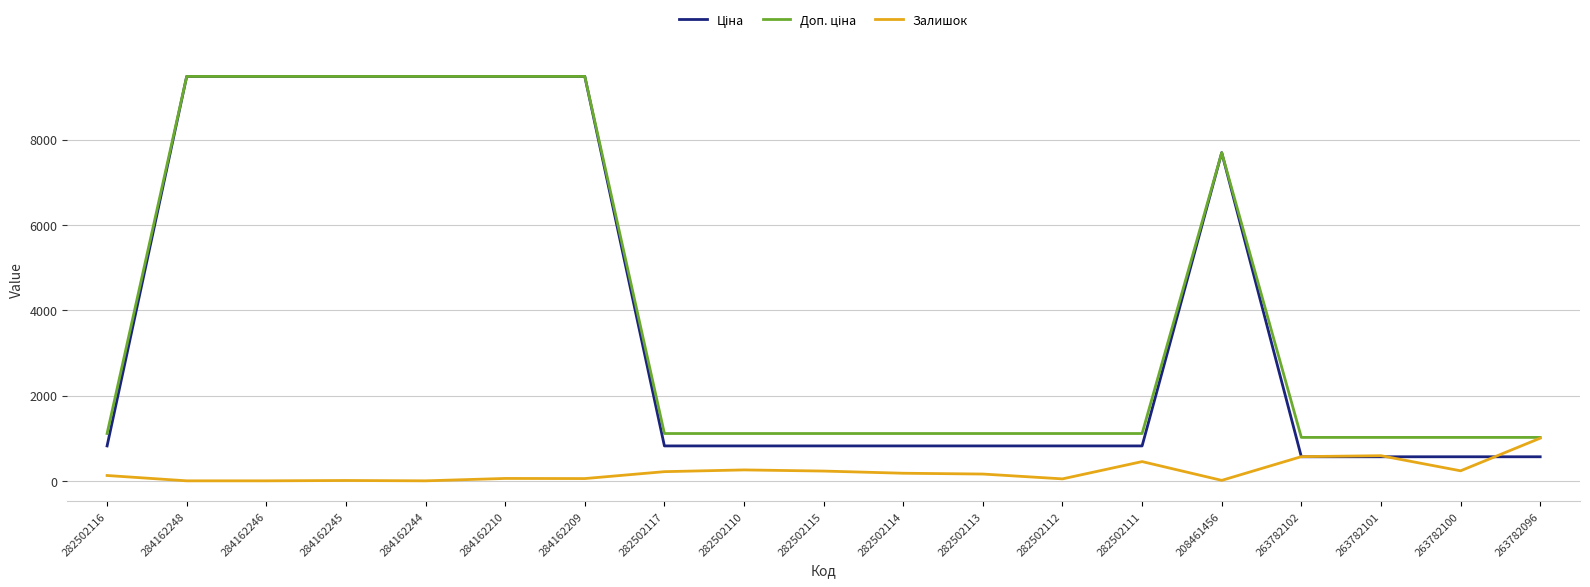

What is the total value across all series at 282502115?

2156.7